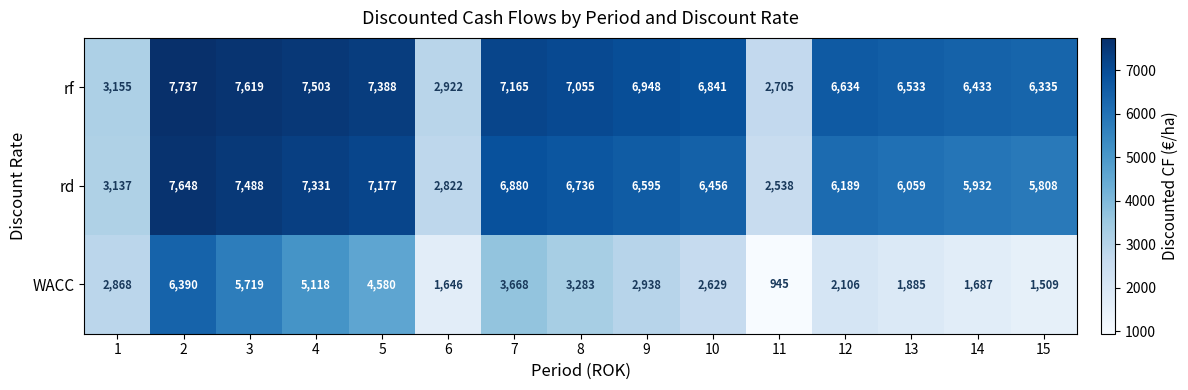

Count the number of data series in this chart.

3